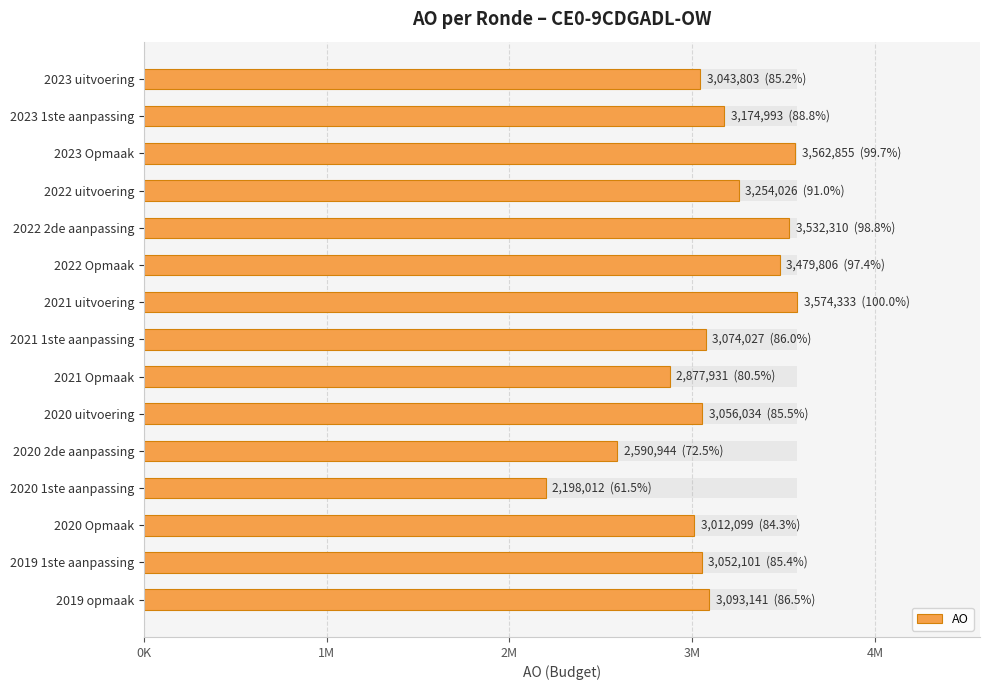

Are the bars grouped side by side (vs. stacked)?

No